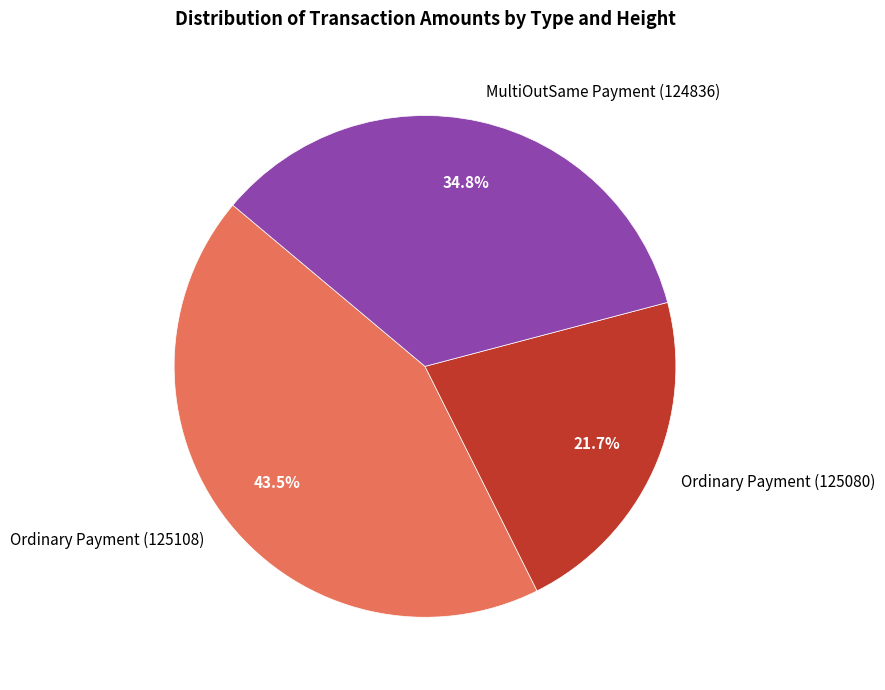

To the nearest percent, what portion does Ordinary Payment (125080) represent?

22%